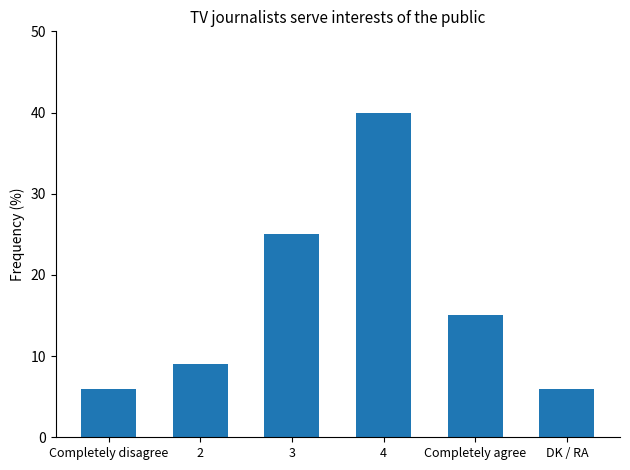

Is it true that the value at Completely disagree is 6?

True